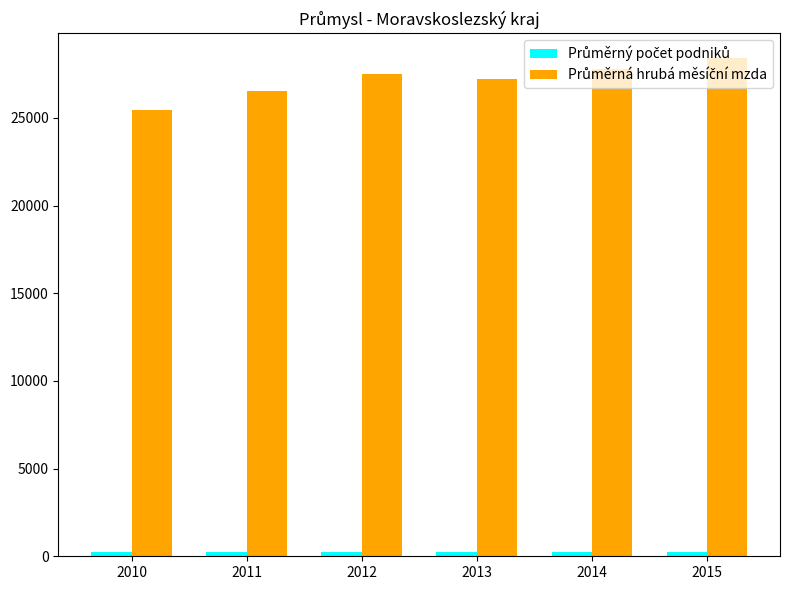

Which label corresponds to the largest value in the chart?

2015